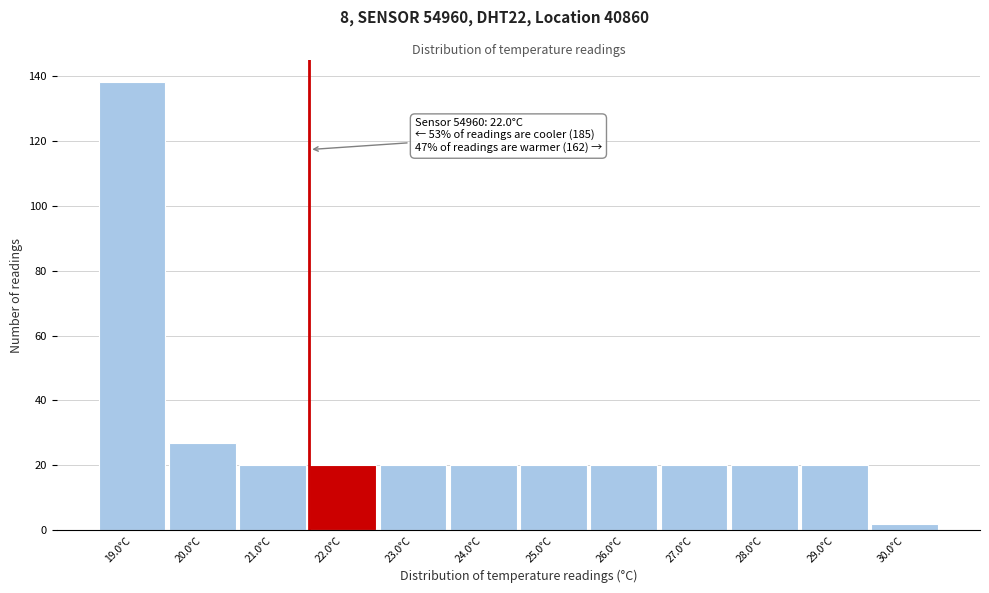

Reading left to right, list all the values displayed in this chart.

19.0°C=138	20.0°C=27	21.0°C=20	22.0°C=20	23.0°C=20	24.0°C=20	25.0°C=20	26.0°C=20	27.0°C=20	28.0°C=20	29.0°C=20	30.0°C=2